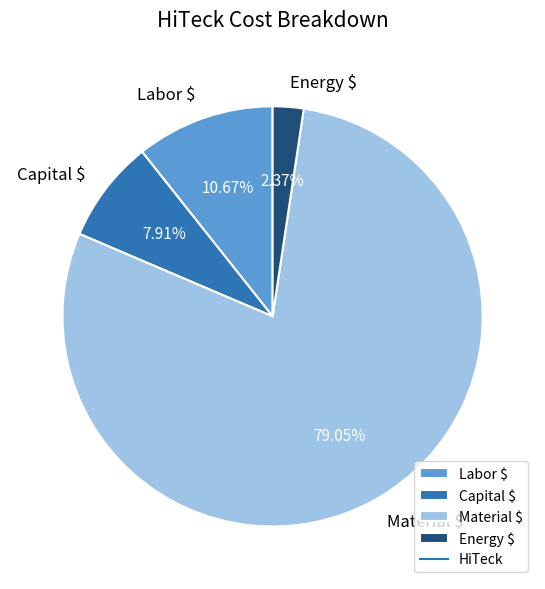

Which category has the biggest portion of the pie?

Material $